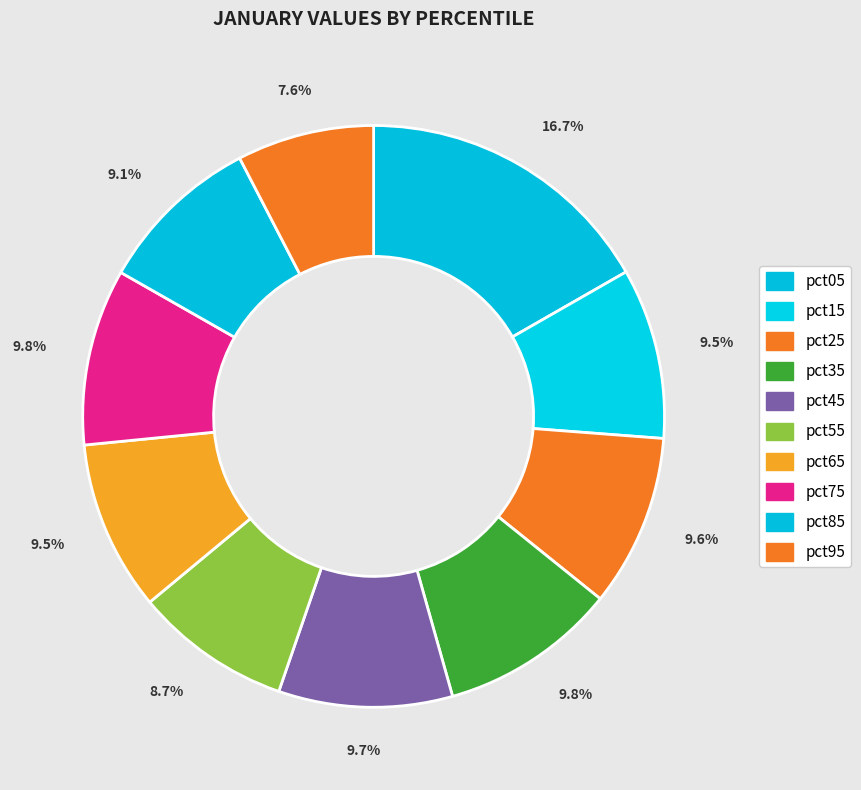

What percentage is the pct25 slice, to the nearest percent?

10%